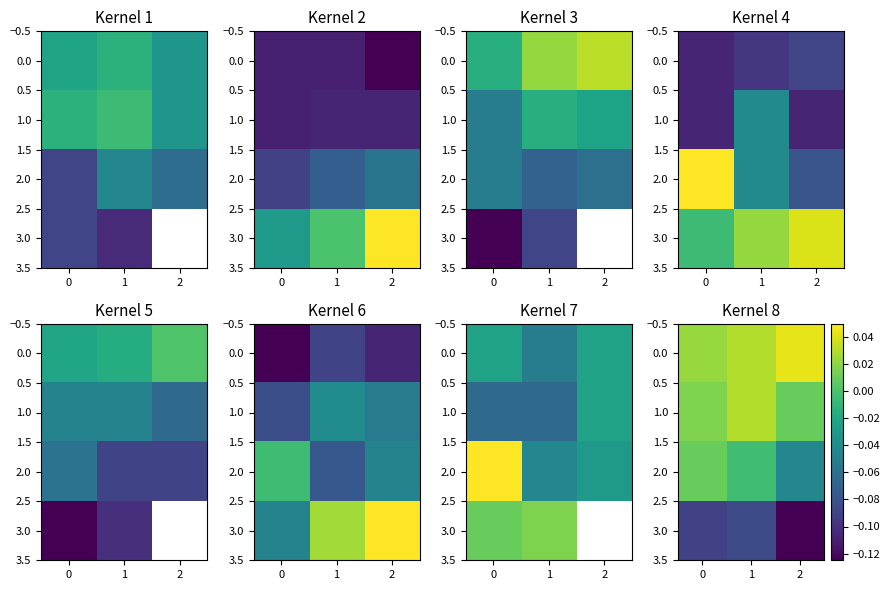

What is the spread (max minus min) of values at 1?

0.1